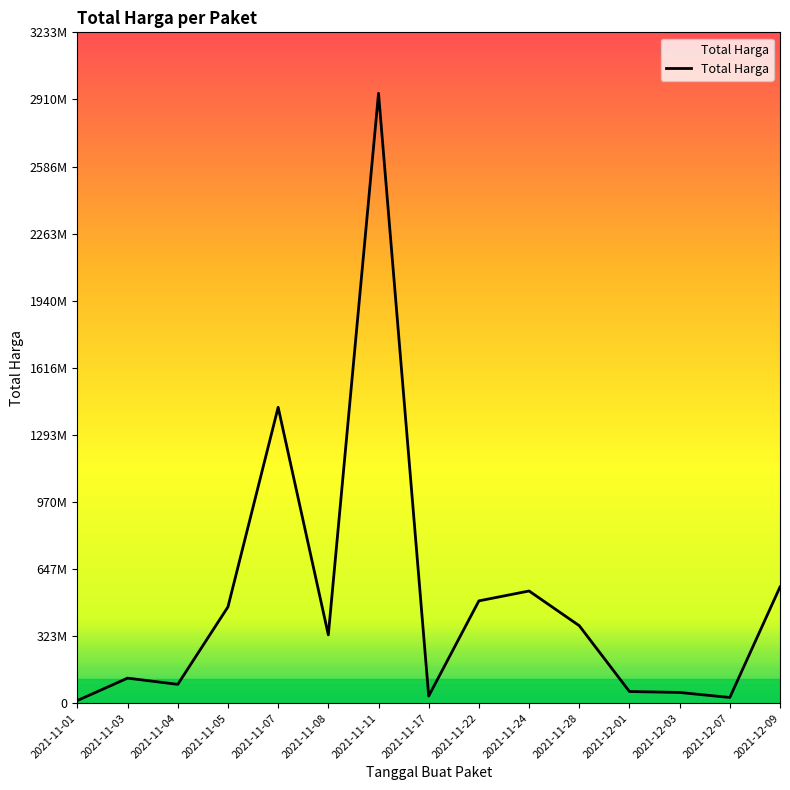

True or false: the data shows 540634200 at 2021-11-24.

True